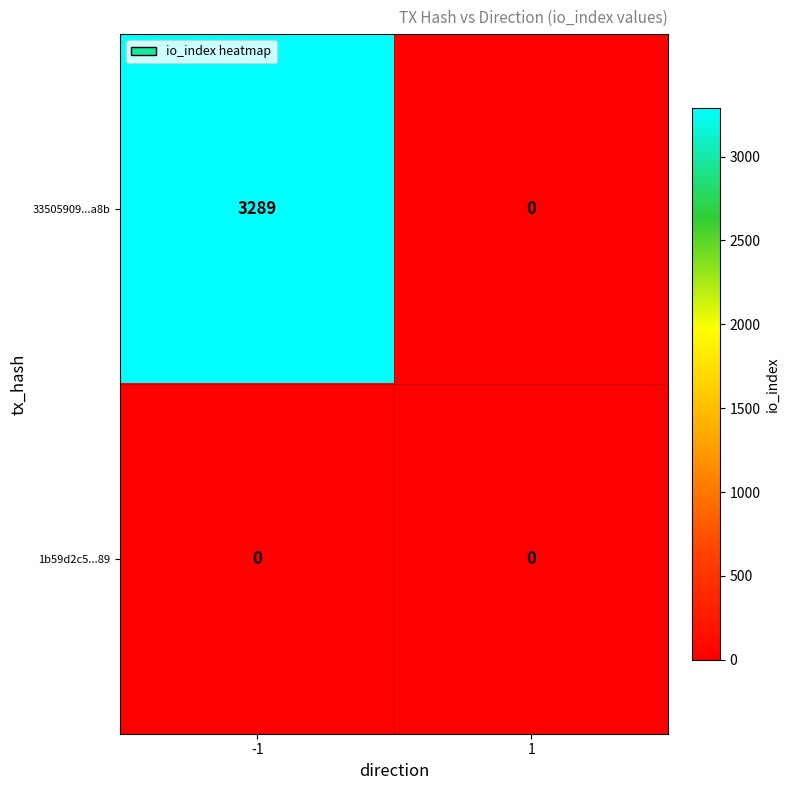

Which series has the largest total across all categories?

33505909...a8b